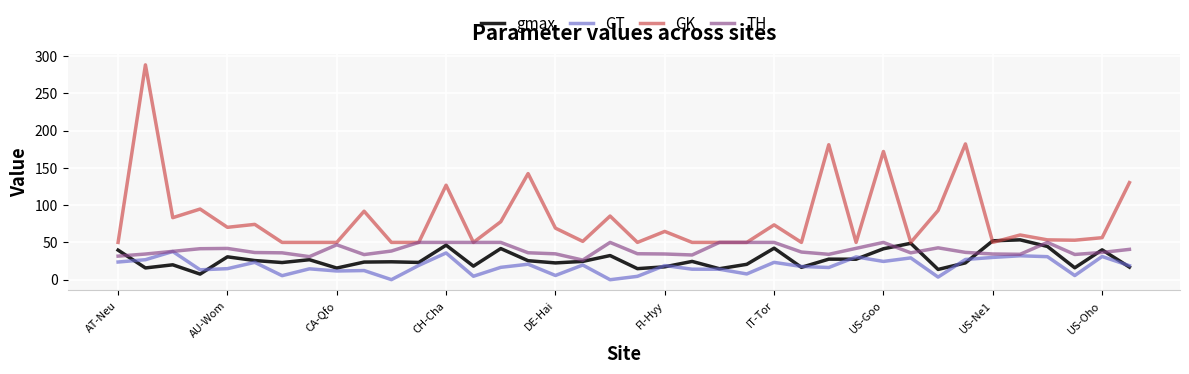

Which series has the largest total across all categories?

GK